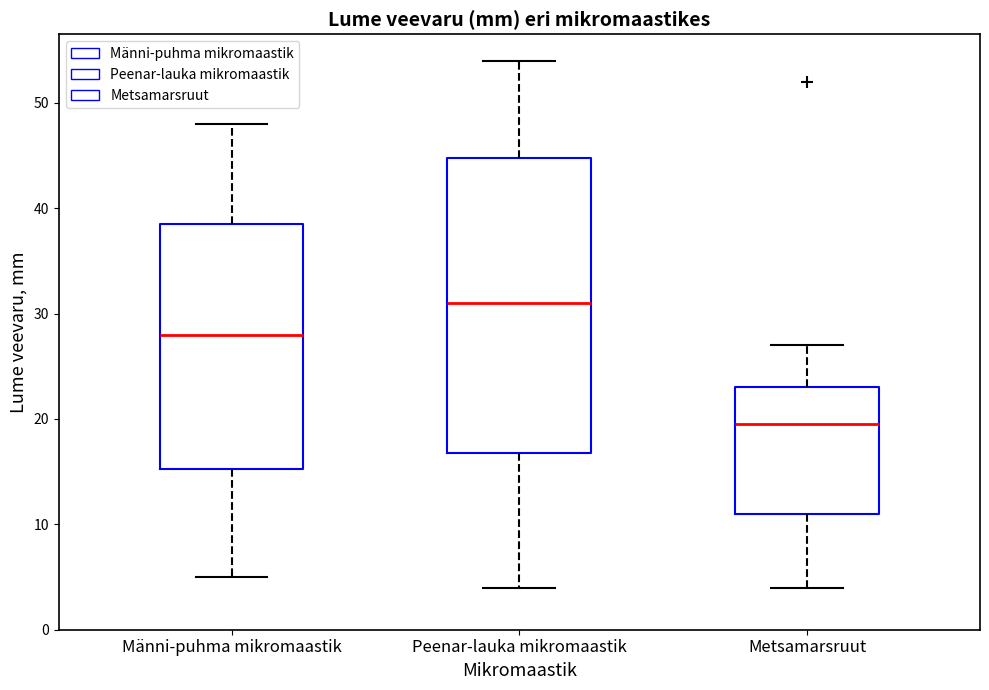

Reading left to right, read every box against the y-axis: the position of its median line, the range the box covers, and the ends of its whiskers. The values are not printed on the chart, so give them approximately, as read against the axis.

Männi-puhma mikromaastik: median 28, box 15 to 39, whiskers 5 to 48
Peenar-lauka mikromaastik: median 31, box 17 to 45, whiskers 4 to 54
Metsamarsruut: median 20, box 11 to 23, whiskers 4 to 27